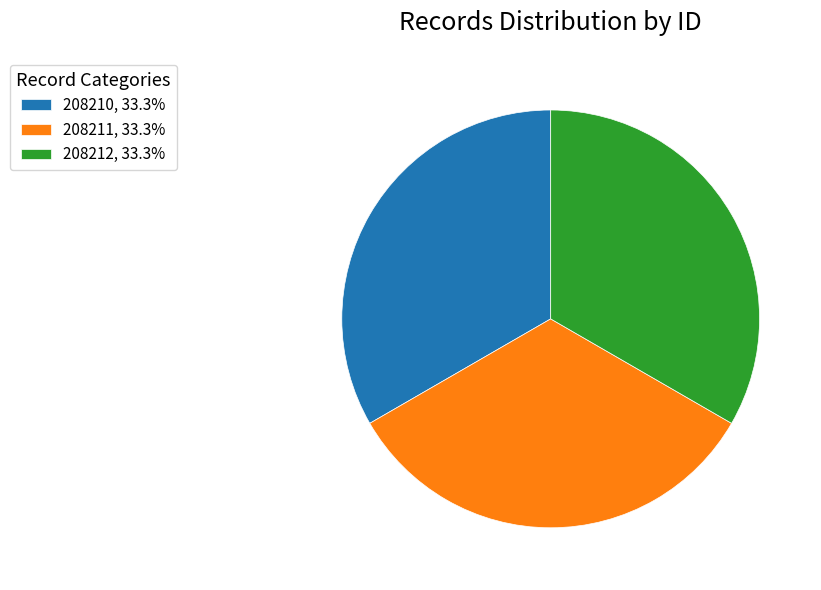

Is 208211 the majority of the pie?

No